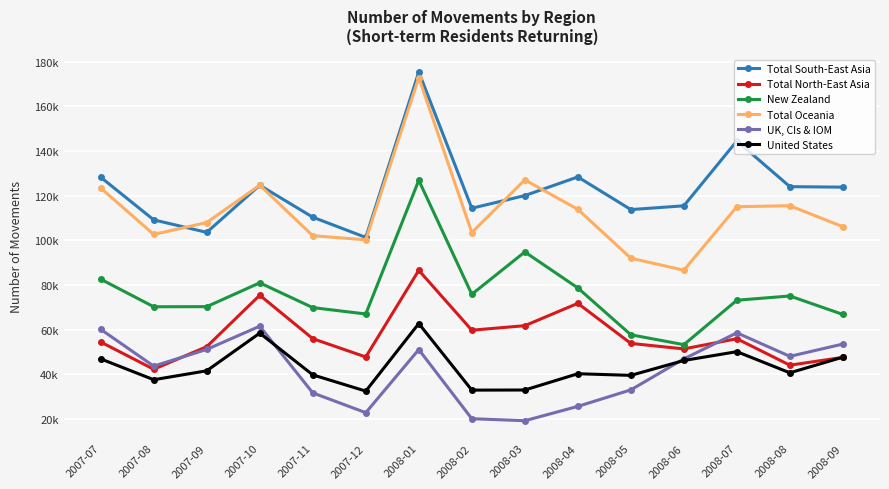

Reading right to left, transcribe all the data shown in this chart.

Total South-East Asia: 2008-09=123850	2008-08=124070	2008-07=144550	2008-06=115490	2008-05=113790	2008-04=128430	2008-03=120070	2008-02=114400	2008-01=175460	2007-12=101320	2007-11=110390	2007-10=124700	2007-09=103590	2007-08=109190	2007-07=128300
Total North-East Asia: 2008-09=47570	2008-08=44050	2008-07=55920	2008-06=51350	2008-05=53810	2008-04=71770	2008-03=61760	2008-02=59730	2008-01=86570	2007-12=47740	2007-11=55940	2007-10=75410	2007-09=52360	2007-08=42230	2007-07=54450
New Zealand: 2008-09=66790	2008-08=75070	2008-07=73170	2008-06=53250	2008-05=57680	2008-04=78680	2008-03=94810	2008-02=75830	2008-01=126920	2007-12=67000	2007-11=69860	2007-10=80970	2007-09=70290	2007-08=70240	2007-07=82590
Total Oceania: 2008-09=106110	2008-08=115520	2008-07=115080	2008-06=86610	2008-05=92000	2008-04=113910	2008-03=127110	2008-02=103500	2008-01=172980	2007-12=100250	2007-11=102080	2007-10=124720	2007-09=107990	2007-08=102660	2007-07=123470
UK, CIs & IOM: 2008-09=53530	2008-08=48020	2008-07=58560	2008-06=46880	2008-05=32990	2008-04=25590	2008-03=19160	2008-02=20070	2008-01=51060	2007-12=22770	2007-11=31640	2007-10=61520	2007-09=51130	2007-08=43620	2007-07=60130
United States: 2008-09=47660	2008-08=40640	2008-07=50110	2008-06=46160	2008-05=39490	2008-04=40220	2008-03=32930	2008-02=32880	2008-01=62720	2007-12=32440	2007-11=39720	2007-10=58420	2007-09=41540	2007-08=37540	2007-07=46880